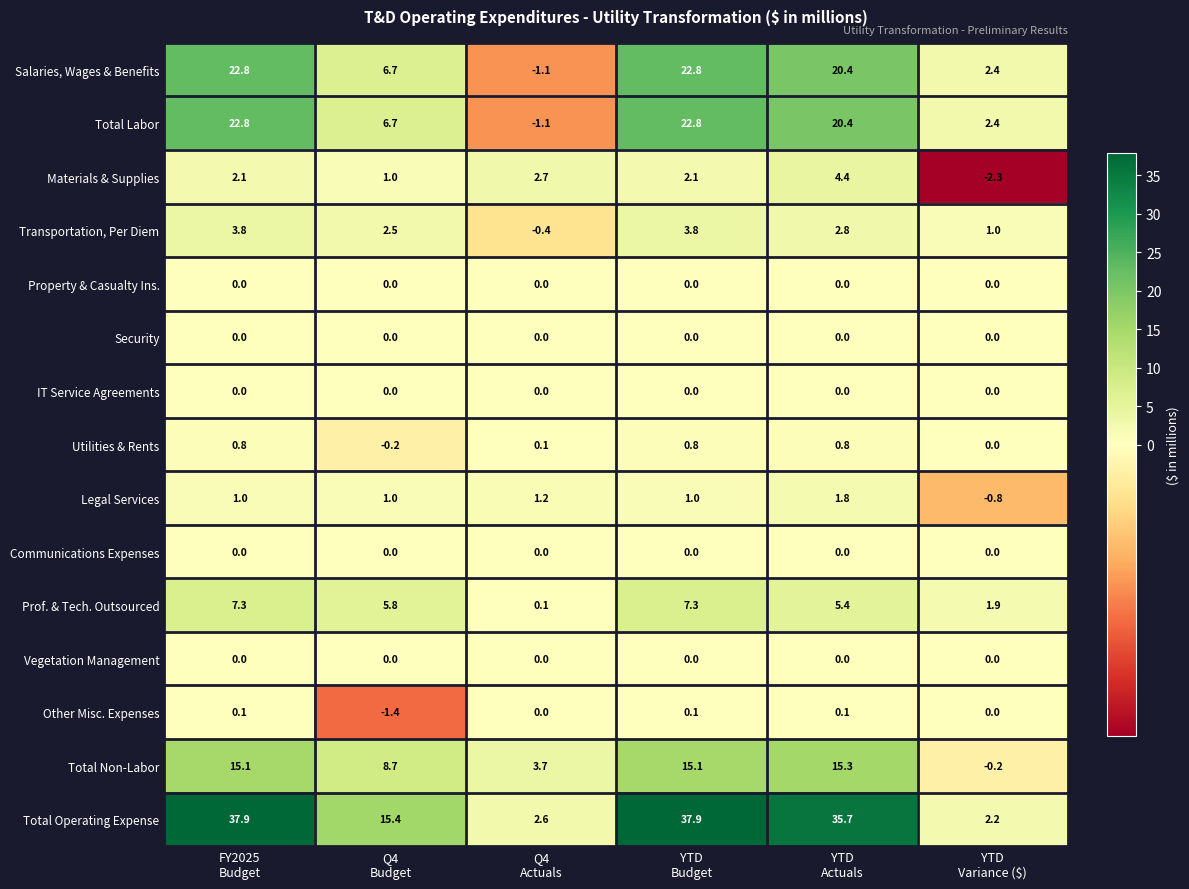

Which series has the widest spread of values?

Total Operating Expense